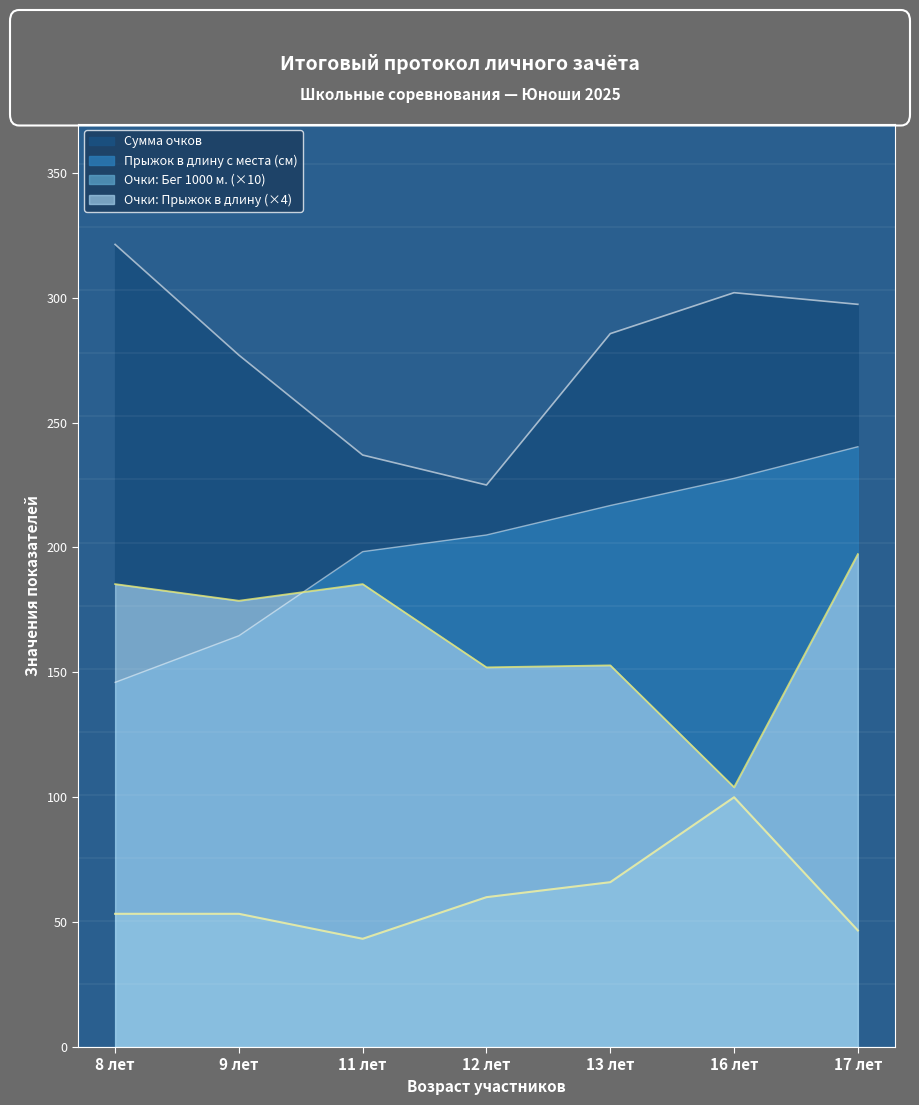

Which series has the largest total across all categories?

Сумма очков